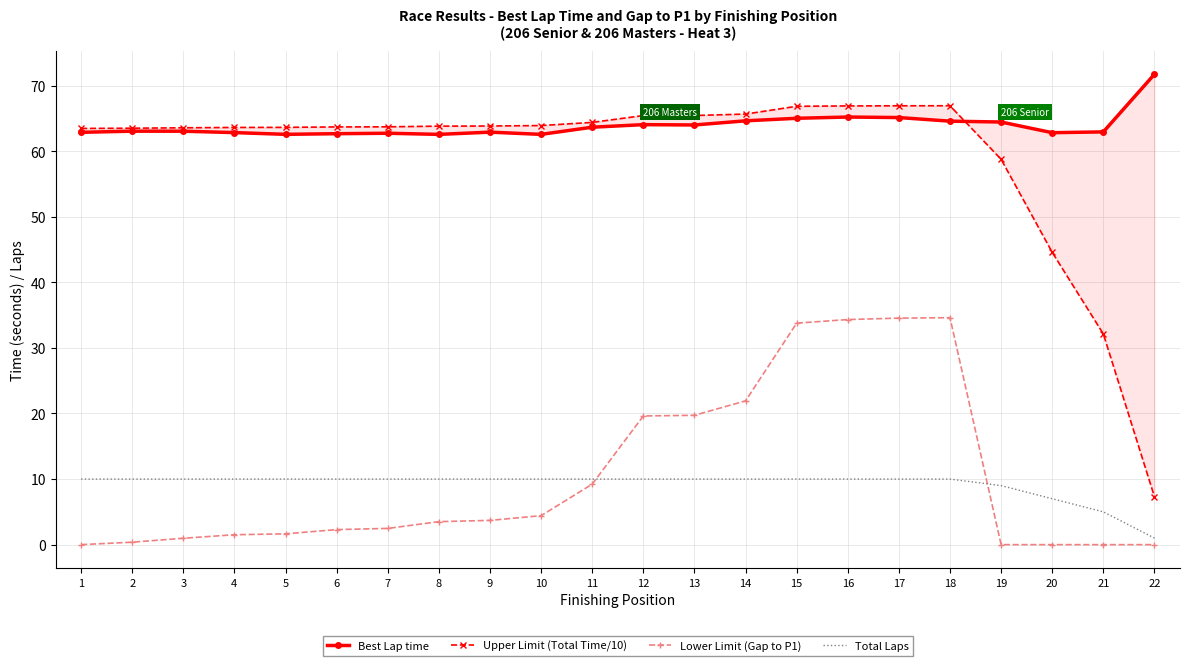

Where does the Best Lap time series first go above 63?

2